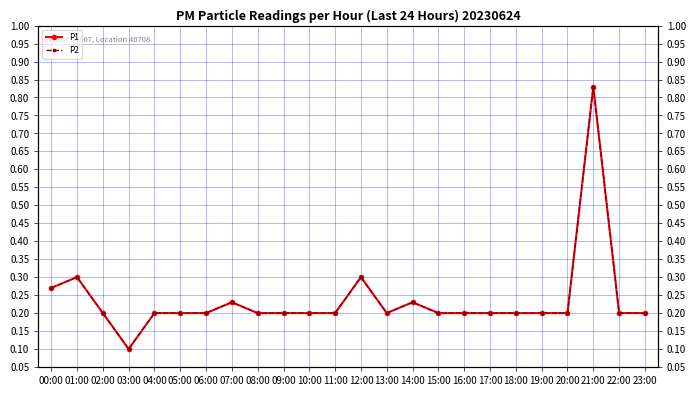

True or false: P1 has a value of 0.3 at 01:00.

True